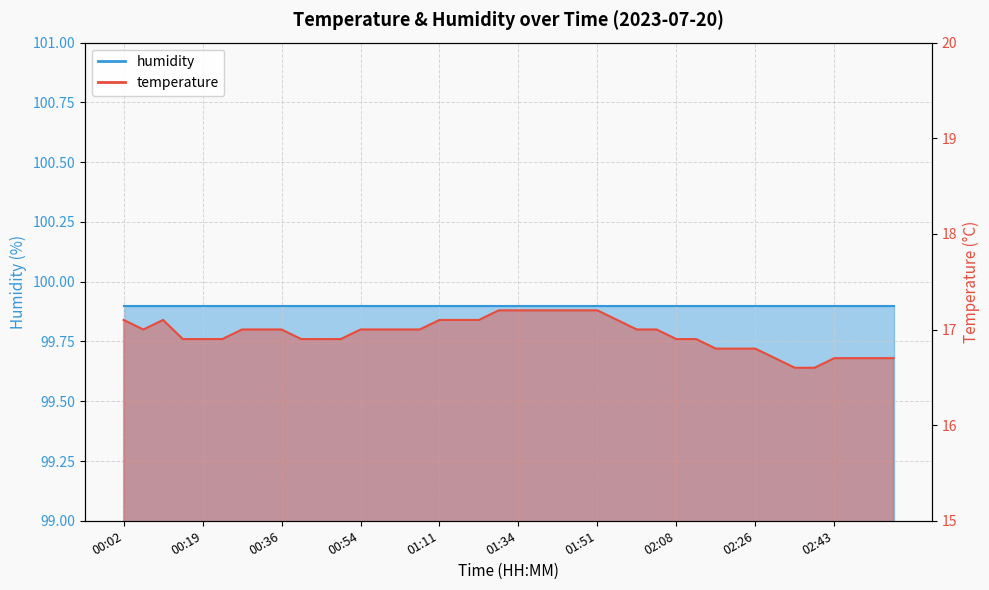

Is it true that the value at 00:23 is 4.5?

False